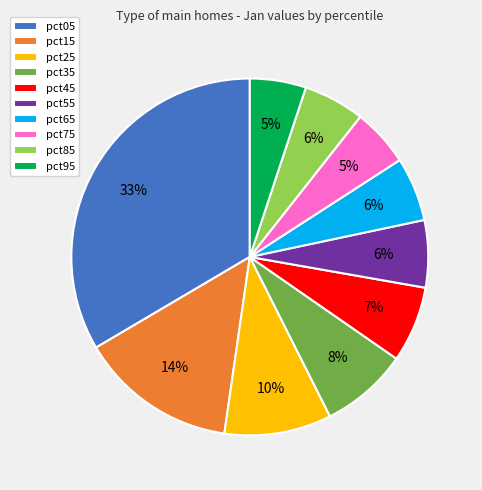

What is the largest slice in the pie chart?

pct05